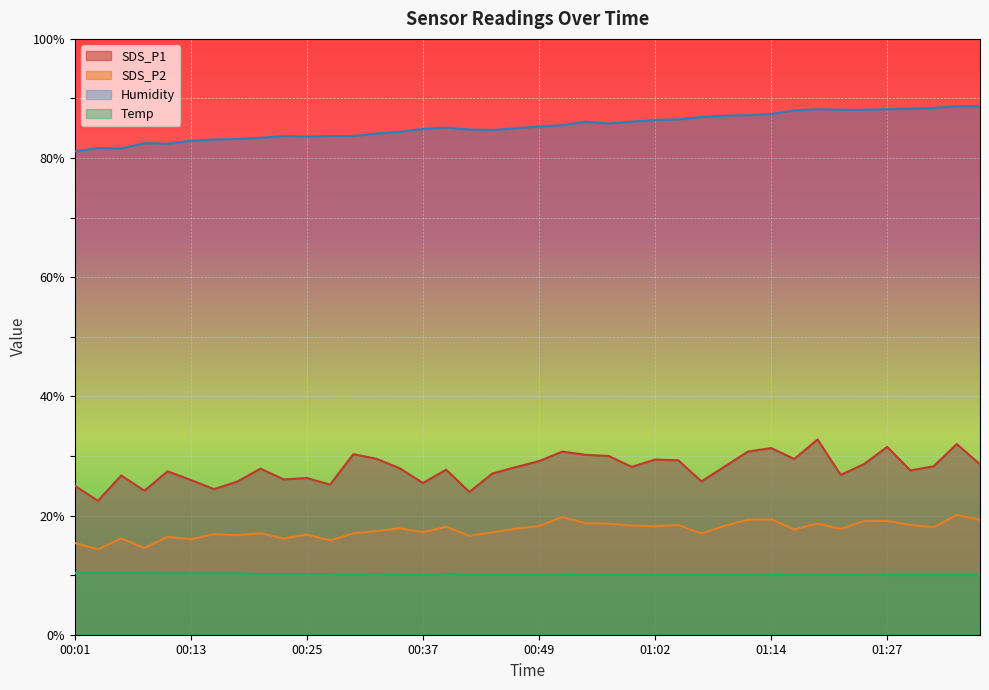

True or false: Humidity has a value of 85.1 at 00:40.

True